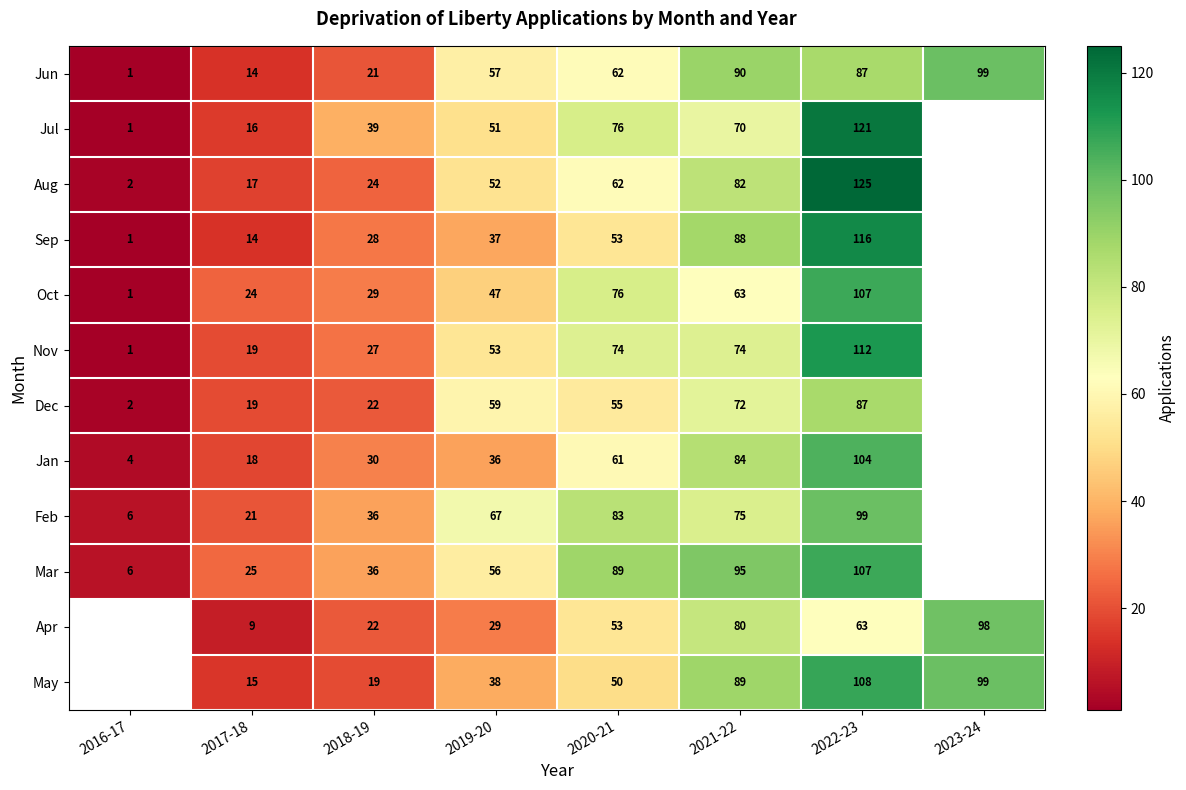

Where is Jun nearest to the value 50?

2019-20